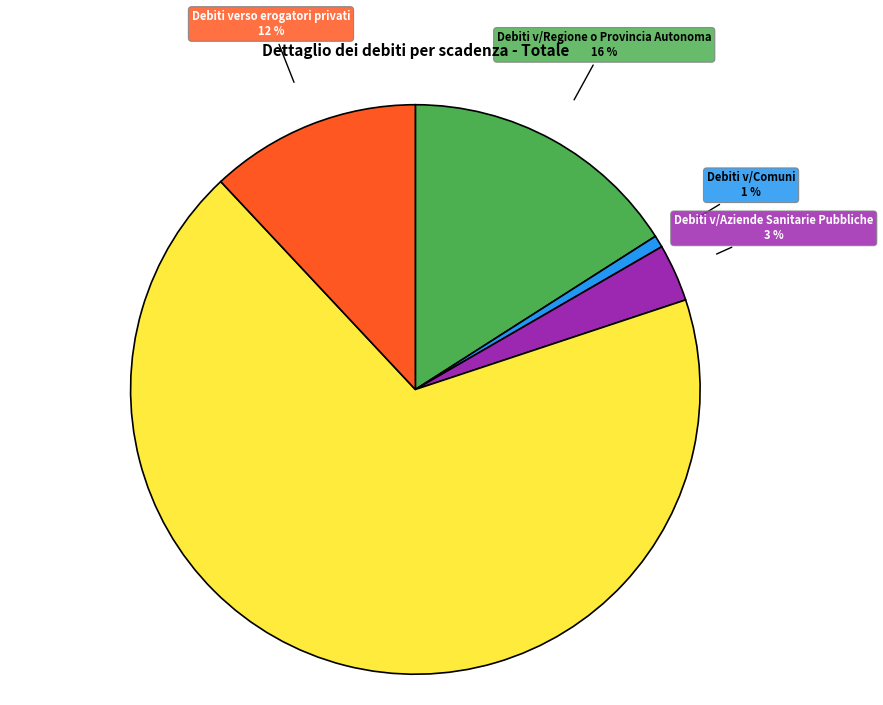

To the nearest percent, what is the difference between the largest and smallest slice percentages?

67%